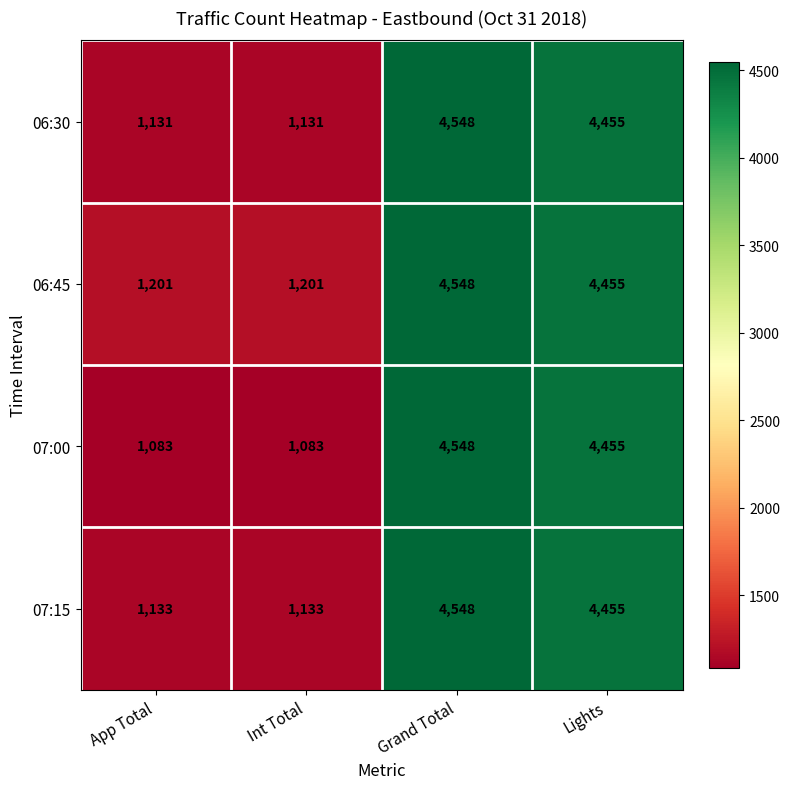

The value of 06:30 at App Total is 285. True or false?

False